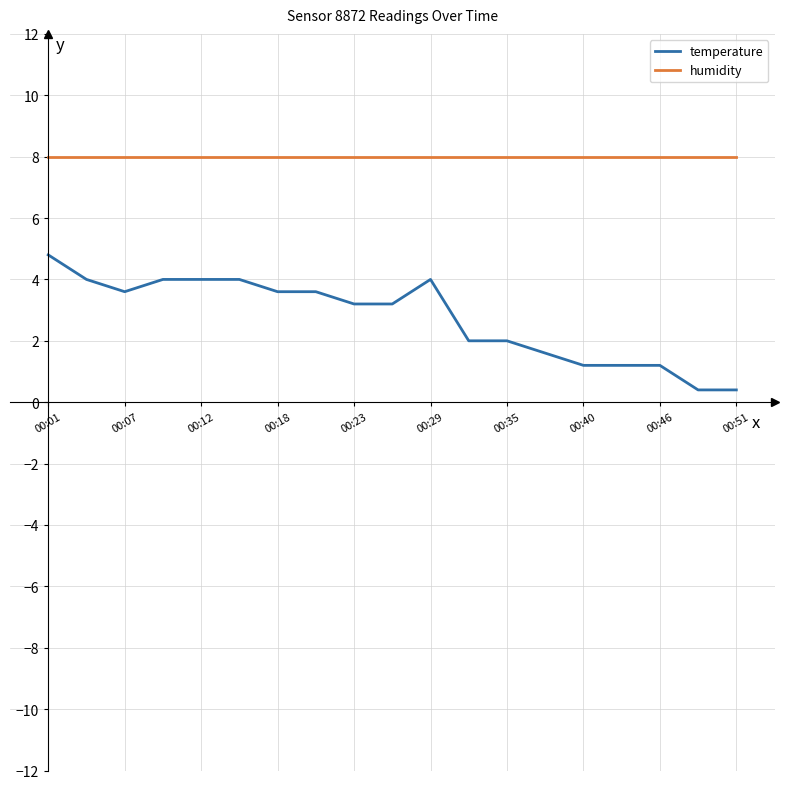

What is the difference between the maximum and minimum values in the temperature series?

4.4